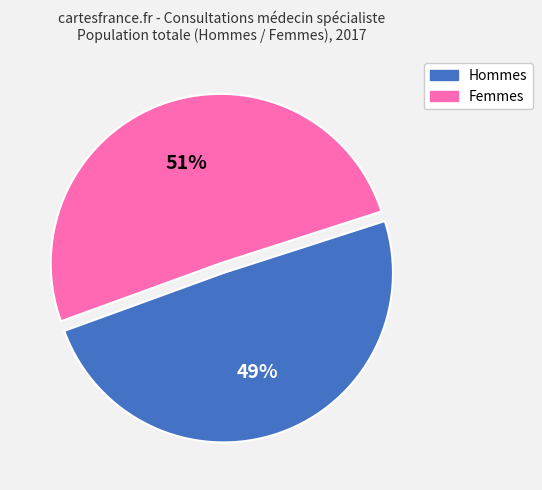

Is Femmes the majority of the pie?

Yes